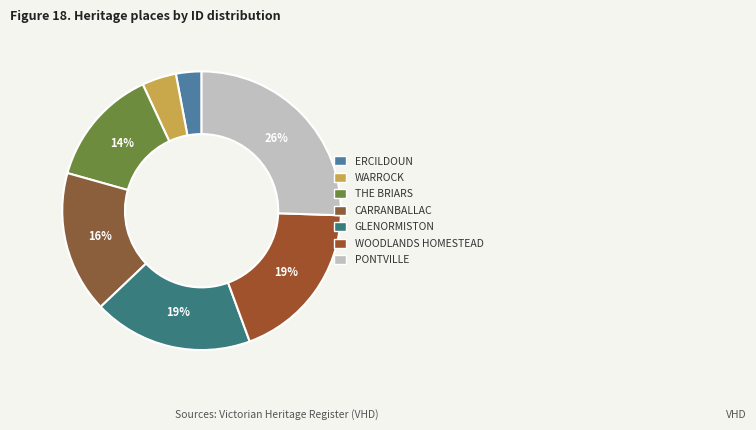

How many slices are in this pie chart?

7